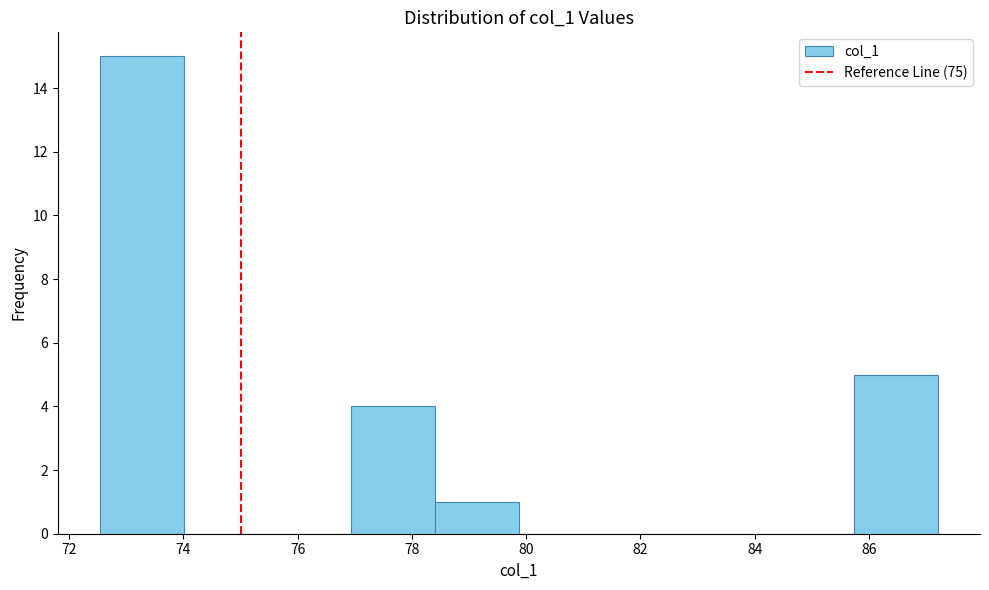

Reading left to right, list every bar in this chart as the range it spans on the x-axis followed by its height. Neither the bar edges nor the heights are printed on the chart, so give them approximately, as read against the axes.

72.6 to 74.0: 15
74.0 to 75.4: 0
75.4 to 77.0: 0
77.0 to 78.4: 4
78.4 to 79.8: 1
79.8 to 81.4: 0
81.4 to 82.8: 0
82.8 to 84.2: 0
84.2 to 85.8: 0
85.8 to 87.2: 5